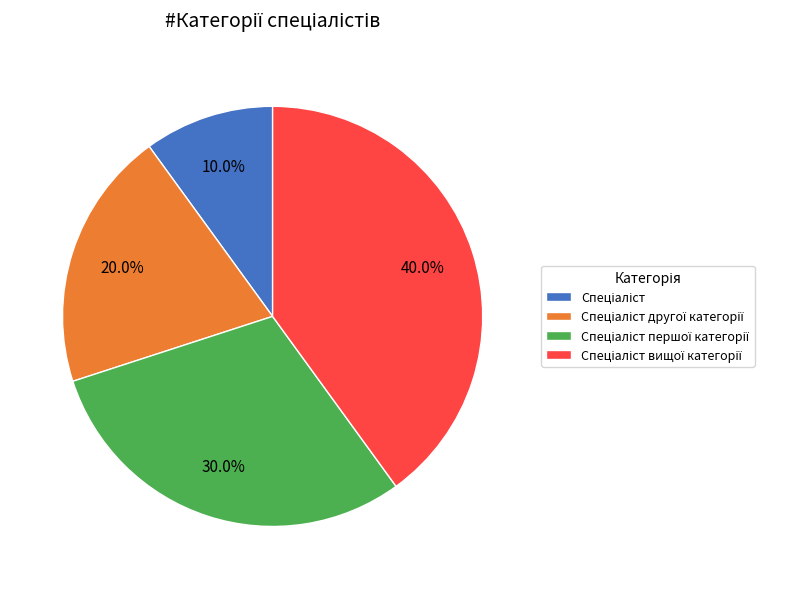

Count the number of slices in the pie.

4